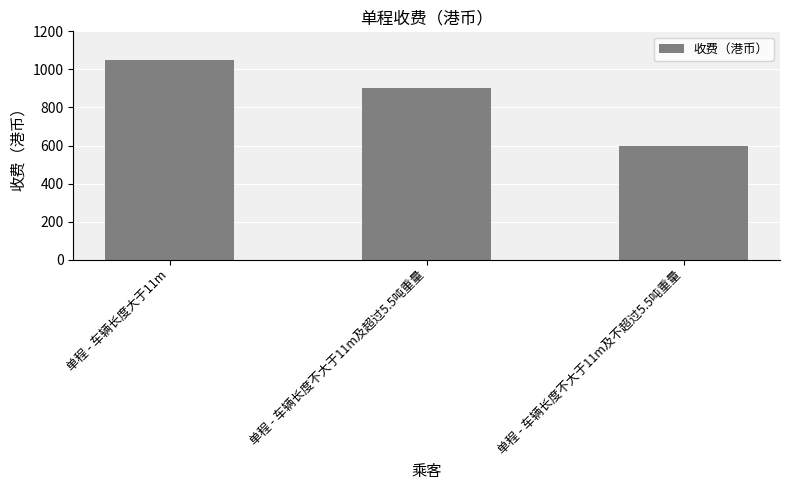

At which label does the data first exceed 900?

单程 - 车辆长度大于11m